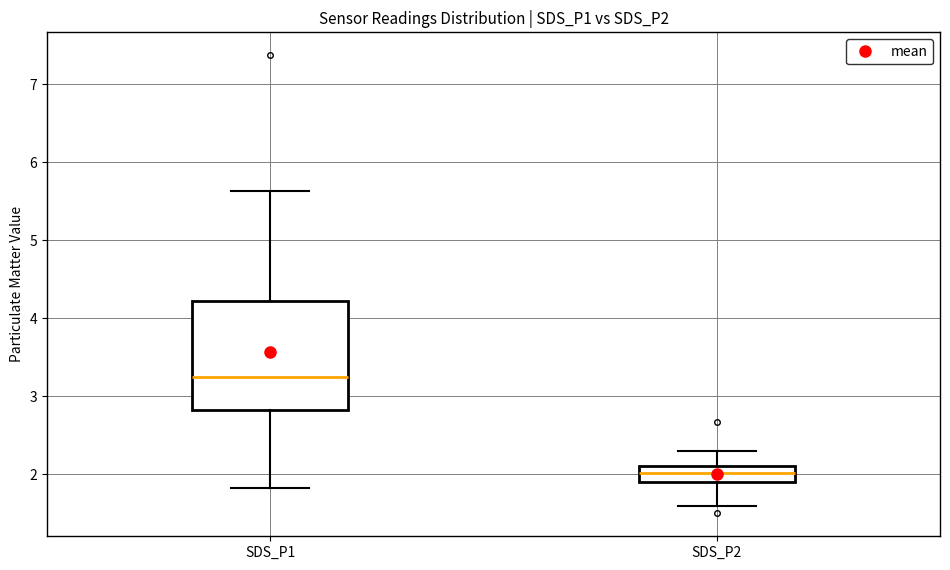

Reading left to right, transcribe this box plot: for each box, give where its median line is, the range the box spans, and where its two whiskers end, as read against the y-axis. The values are not printed on the chart, so give them approximately, as read against the axis.

SDS_P1: median 3.3, box 2.8 to 4.2, whiskers 1.8 to 5.6
SDS_P2: median 2.0, box 1.9 to 2.1, whiskers 1.6 to 2.3